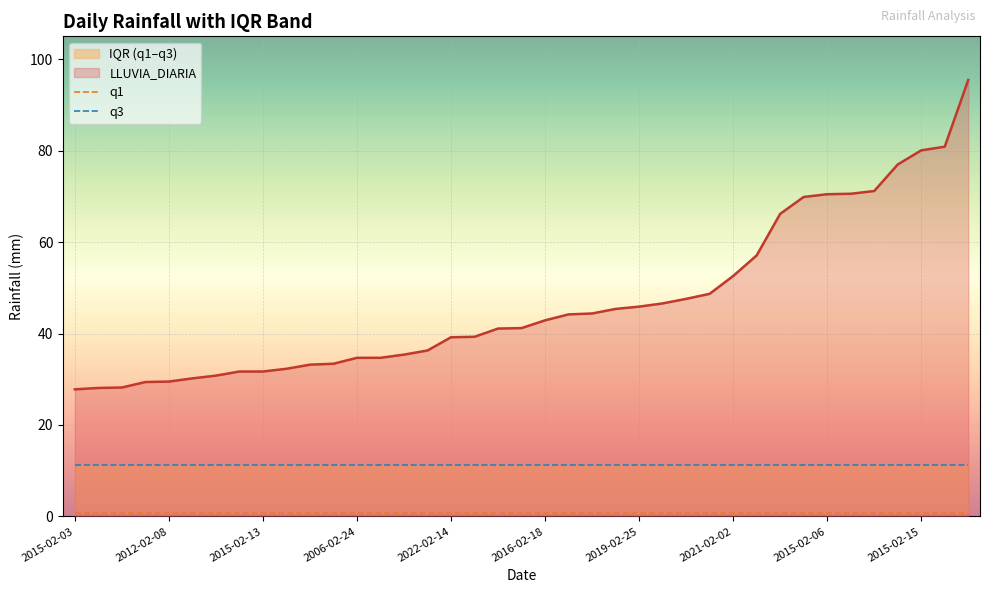

What is the maximum value for LLUVIA_DIARIA?

95.5